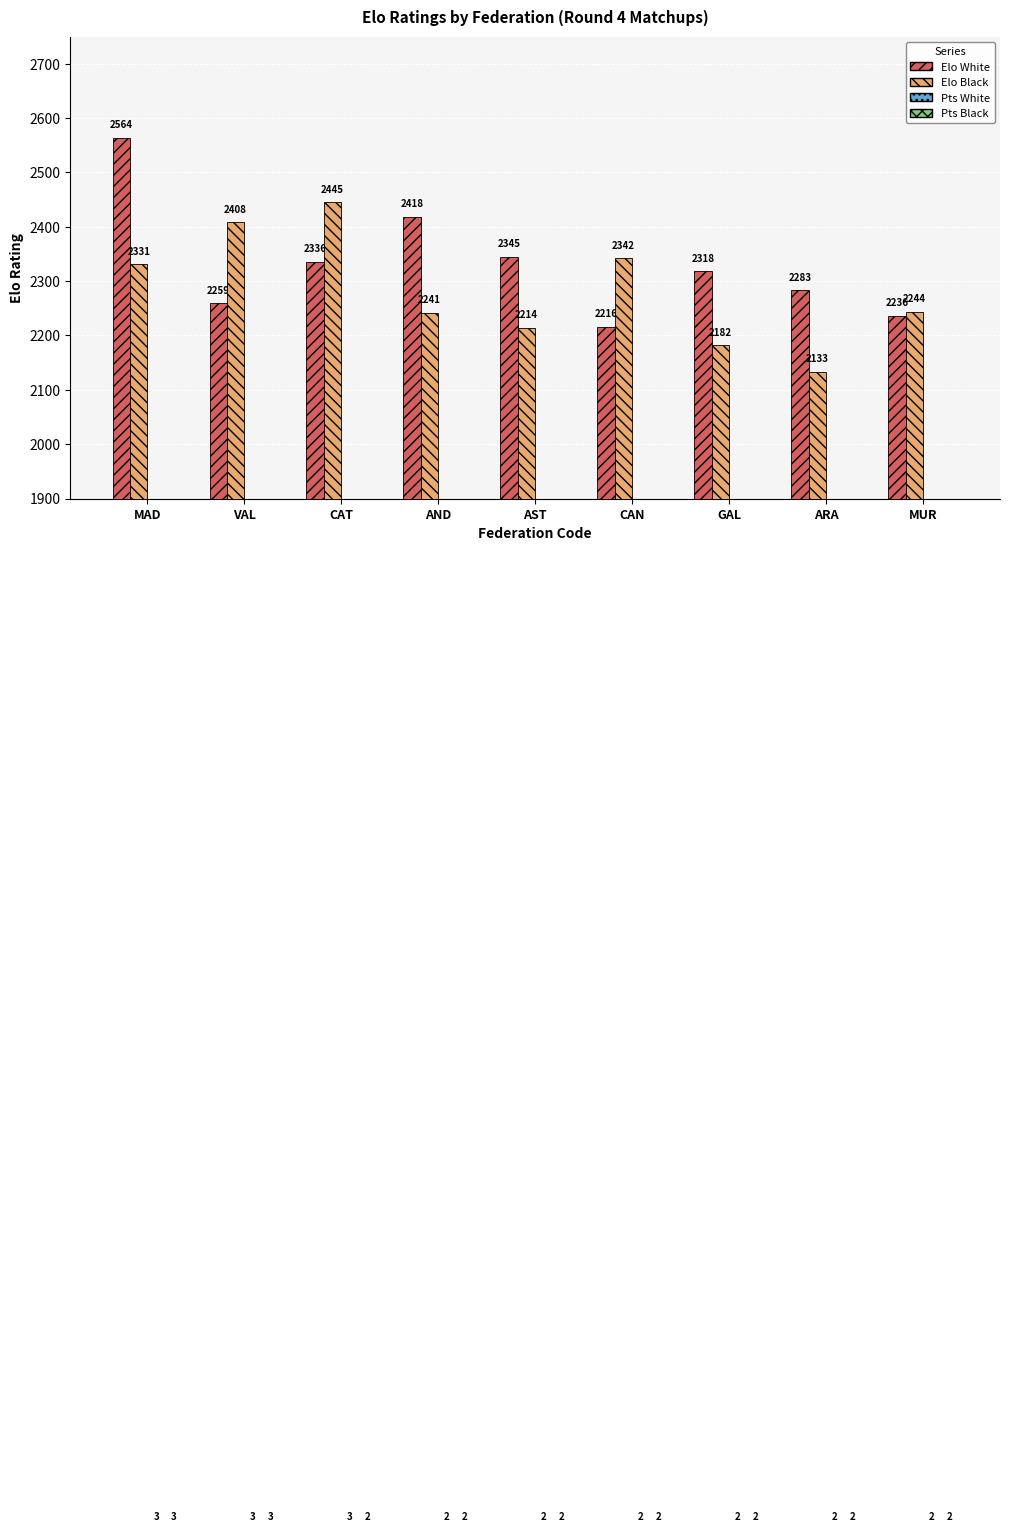

Rank the series by their maximum value, from highest to lowest.

Elo White, Elo Black, Pts White, Pts Black